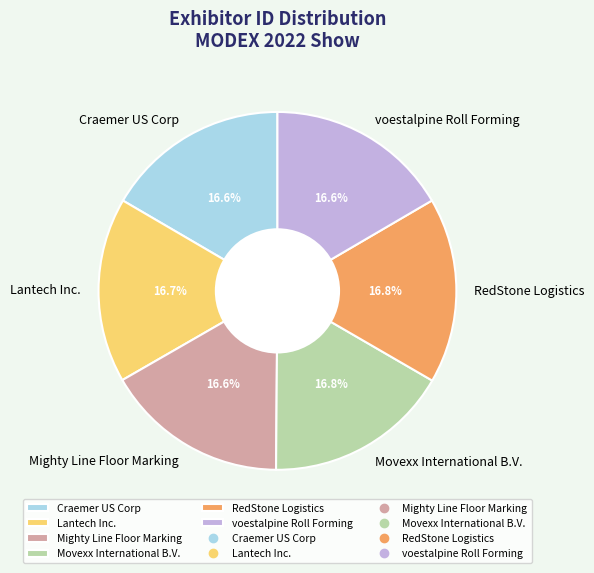

Combined, do voestalpine Roll Forming and Movexx International B.V. account for over 50%?

No